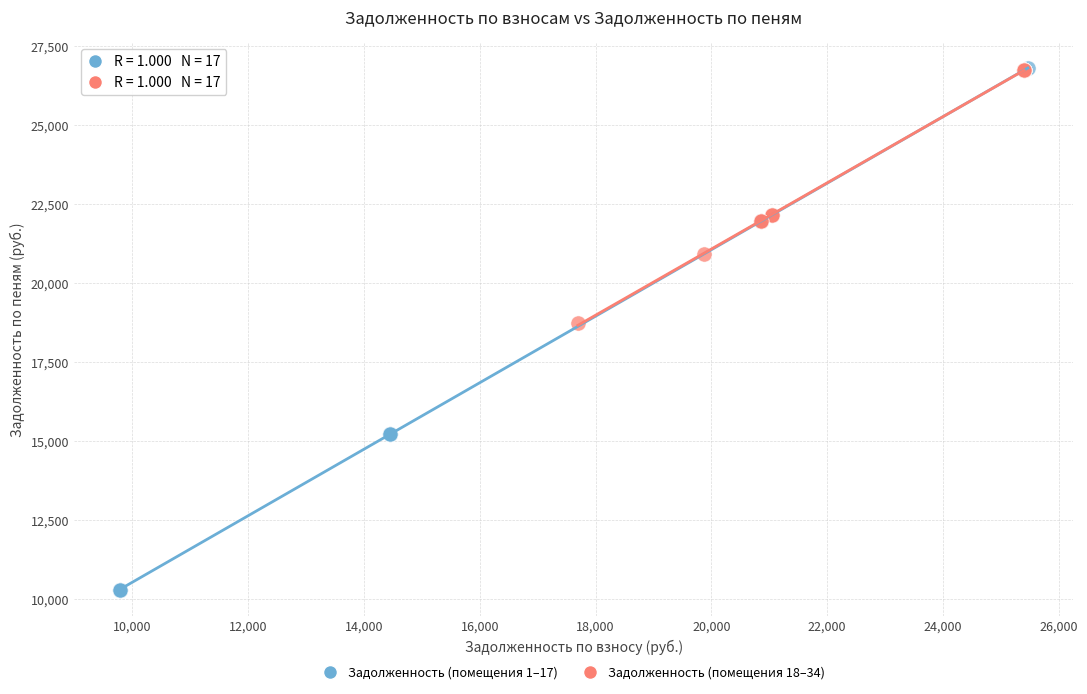

Which series has the largest Y range (max minus min)?

Задолженность (помещения 1–17)